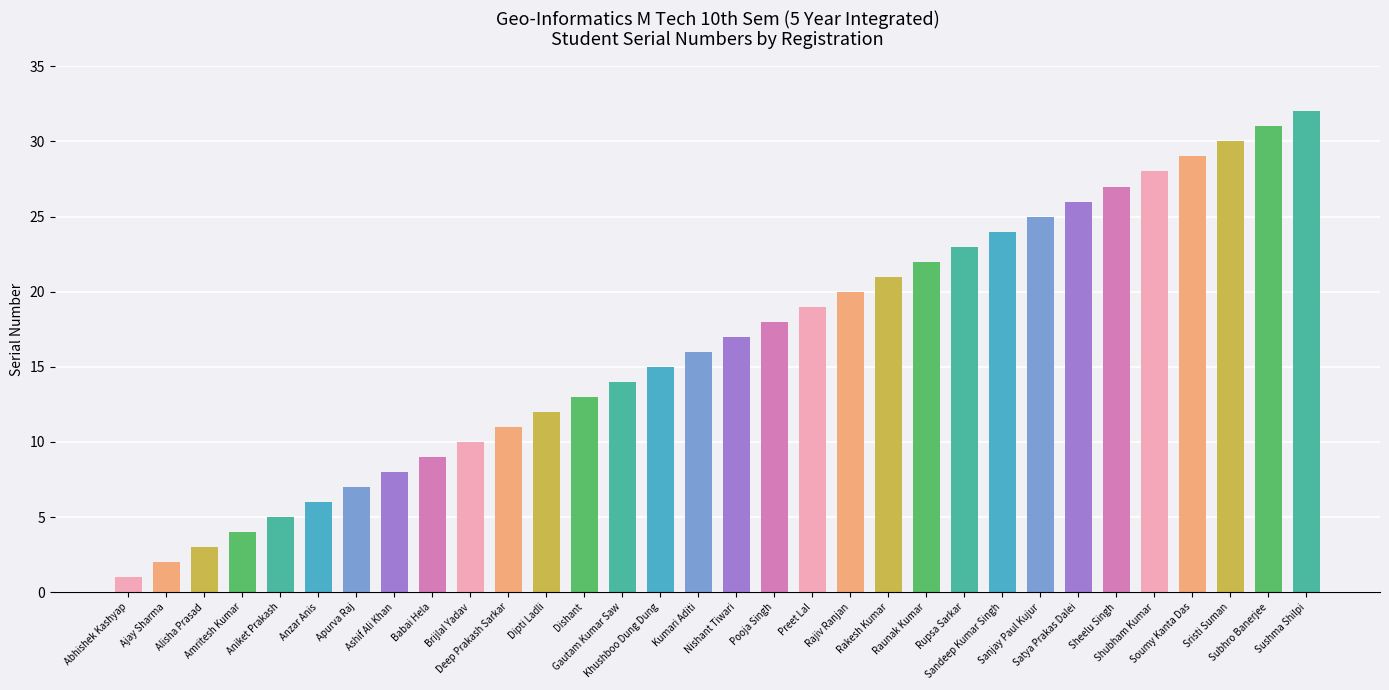

How many bars are there in total?

32